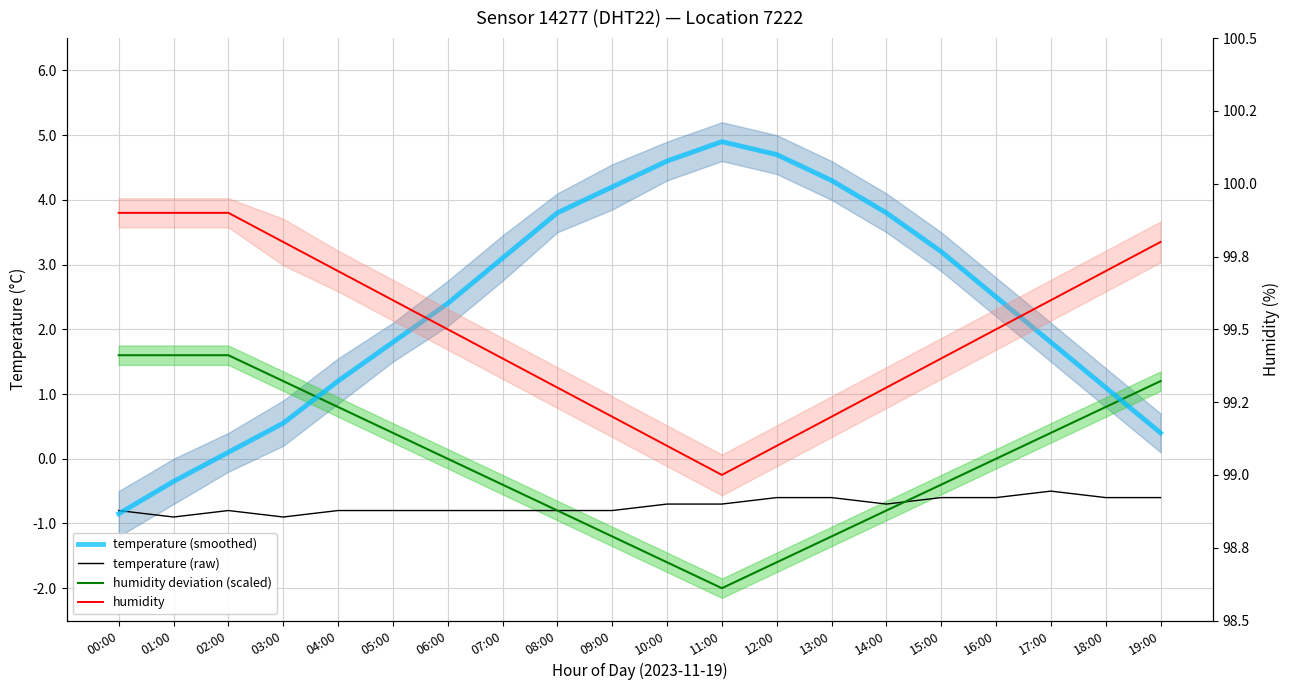

How many lines are shown in the chart?

4